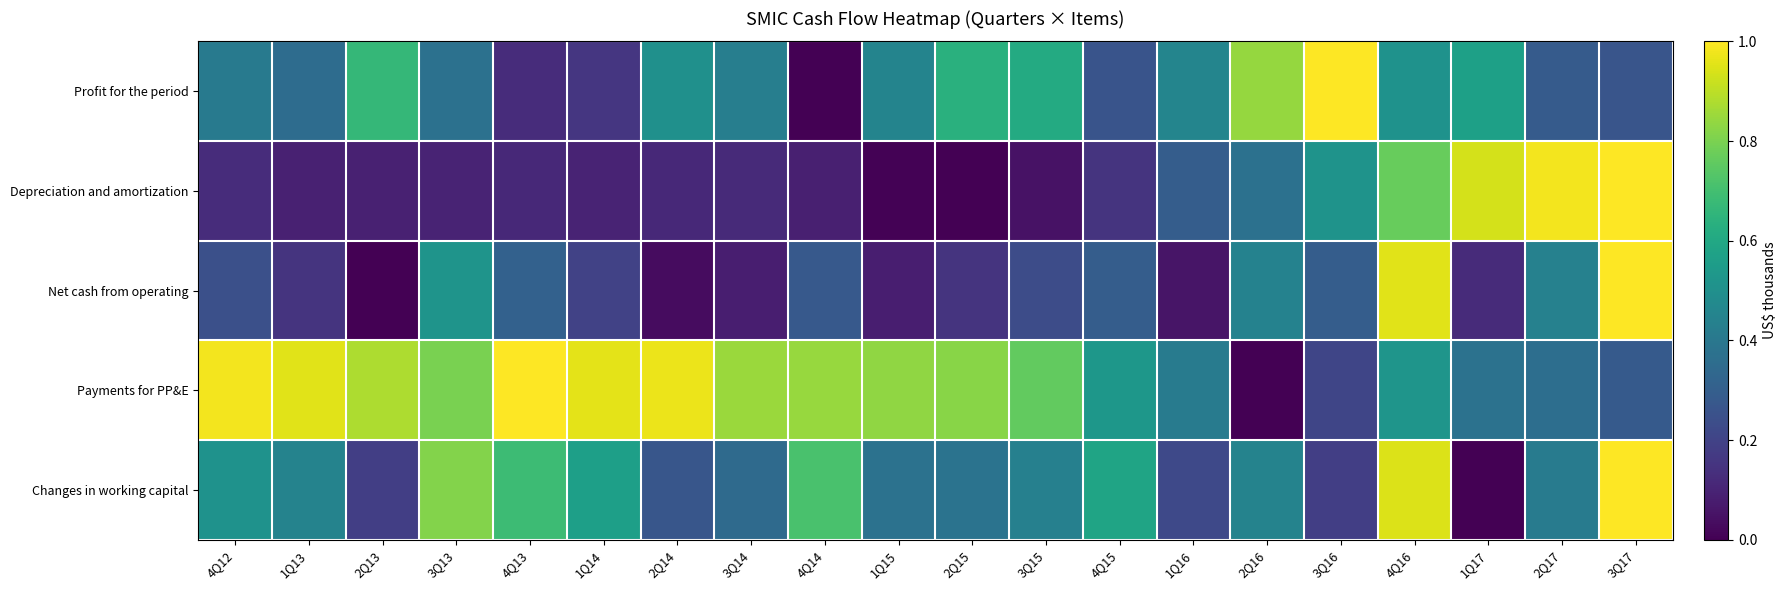

At which category is the sum across all series the highest?

4Q16